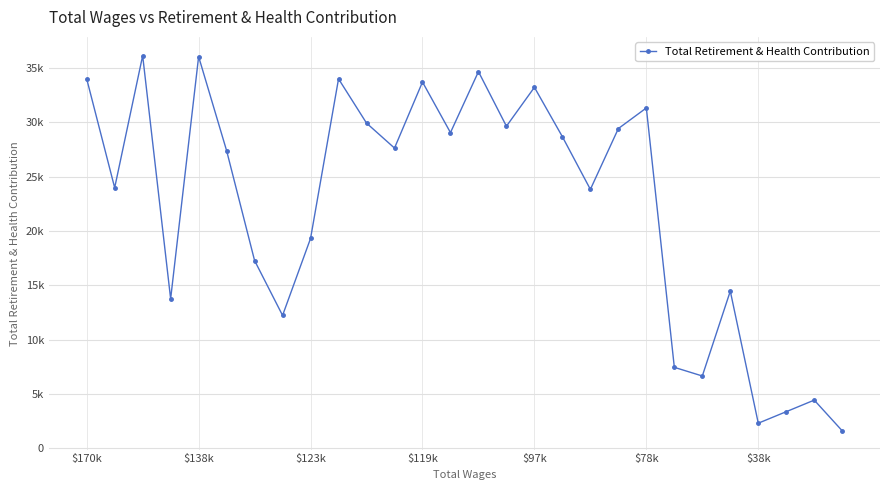

Reading left to right, what are all the values shown in this chart?

34008	23979	36144	13748	36056	27392	17270	12218	19308	34006	29932	27630	33716	29056	34672	29644	33227	28676	23827	29429	31327	7437	6639	14456	2291	3353	4418	1589